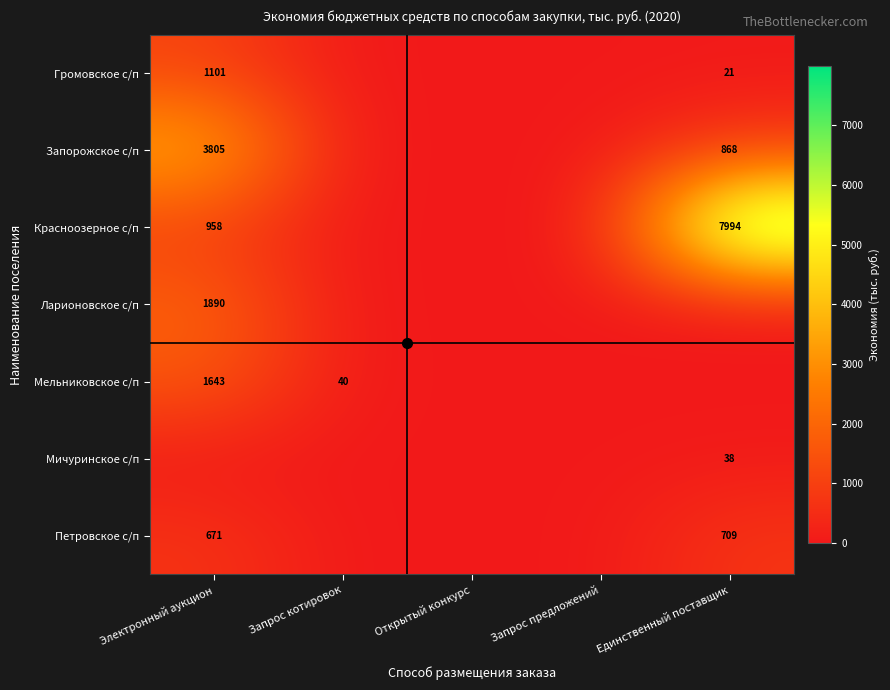

What is the difference between the Красноозерное с/п values at Запрос предложений and Единственный поставщик?

7993.5